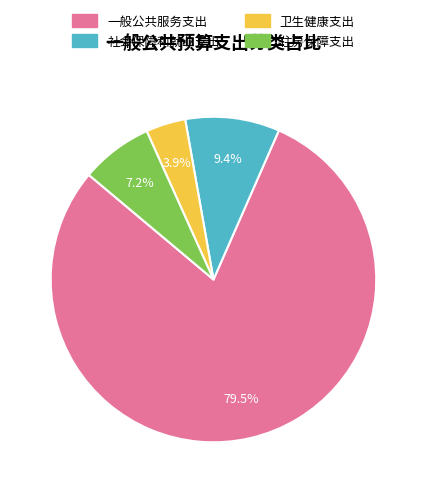

What is the largest slice in the pie chart?

一般公共服务支出